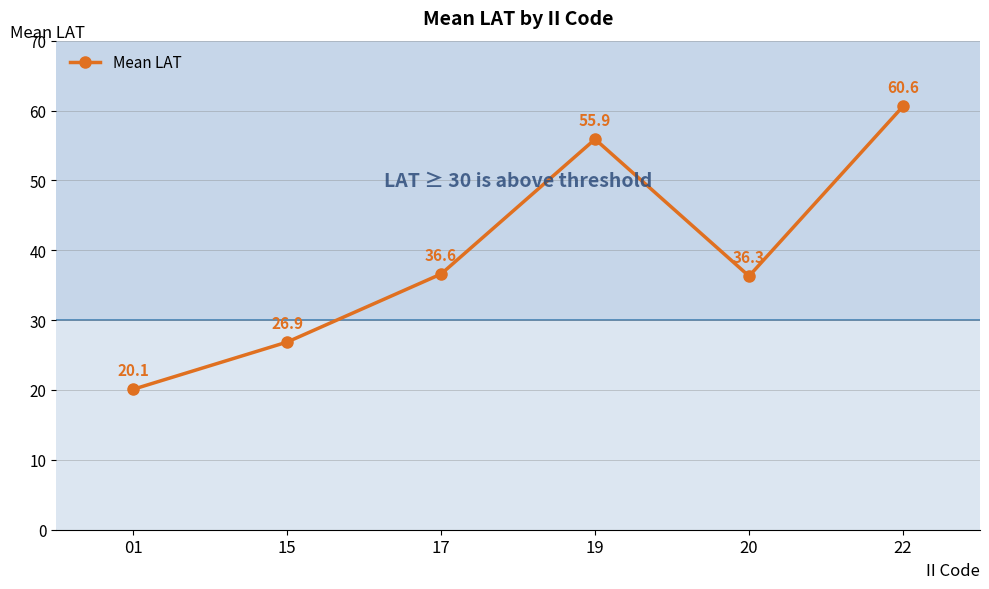

True or false: the data has more than 0 interior local peaks.

True